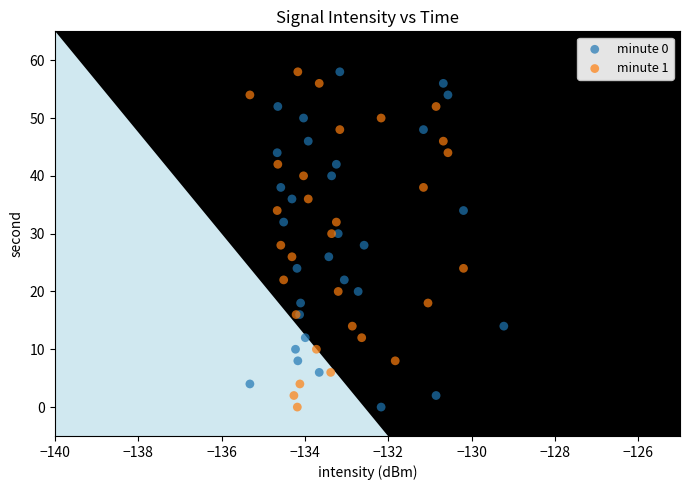

What are all the series names shown in the legend?

minute 0, minute 1